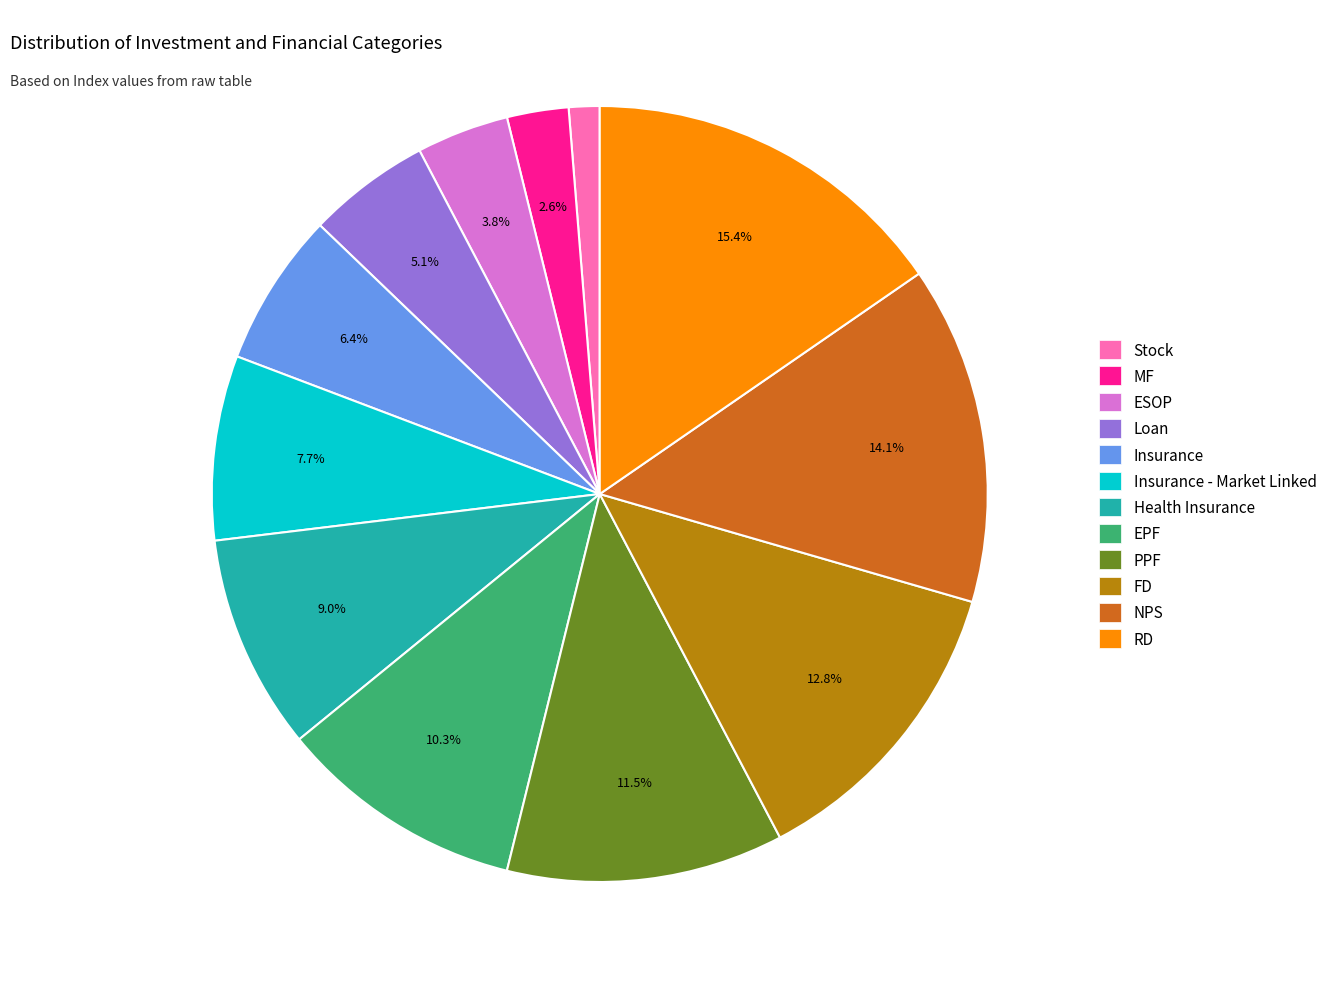

To the nearest percent, what is the average slice percentage?

8%